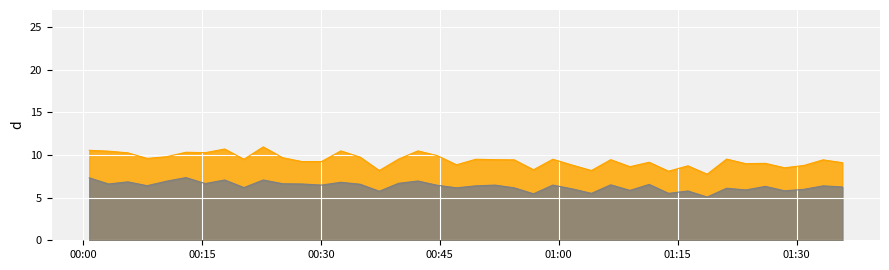

At which label is SDS_P1 closest to 9?

2021/11/04 01:23:36